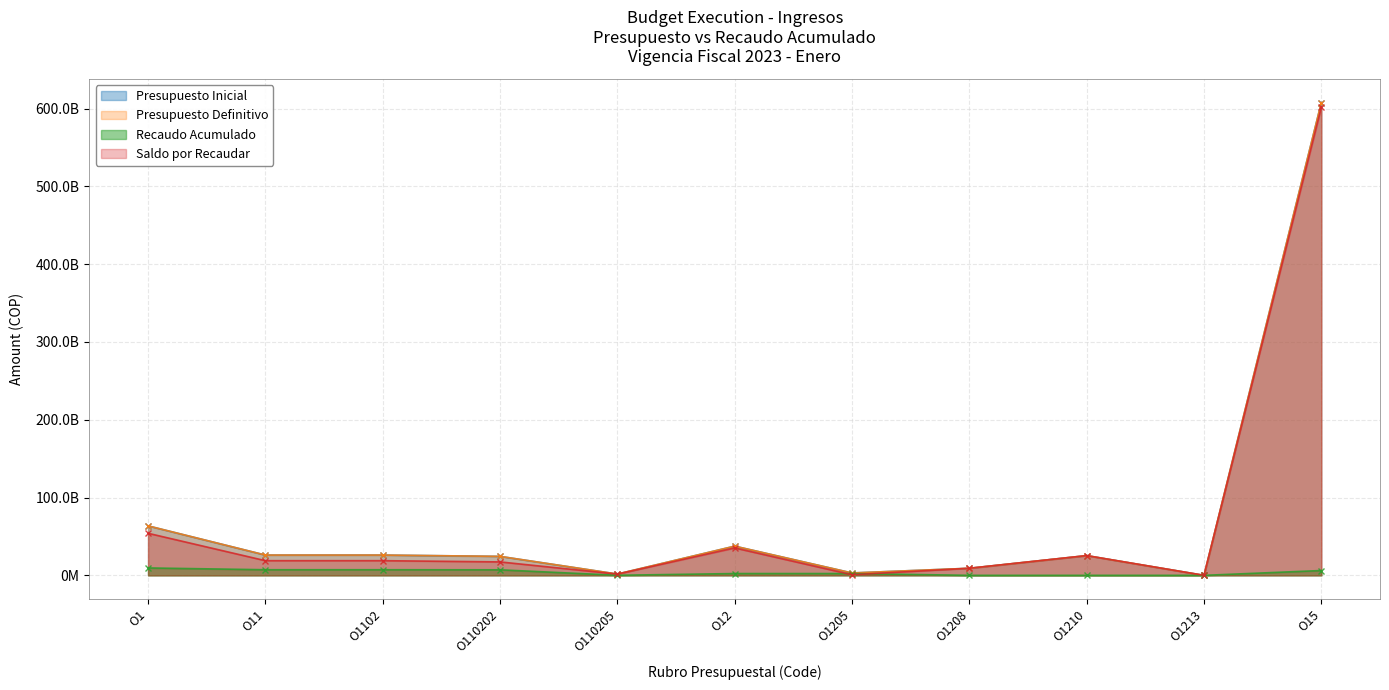

What is the sum of all Saldo por Recaudar values?

782674653847